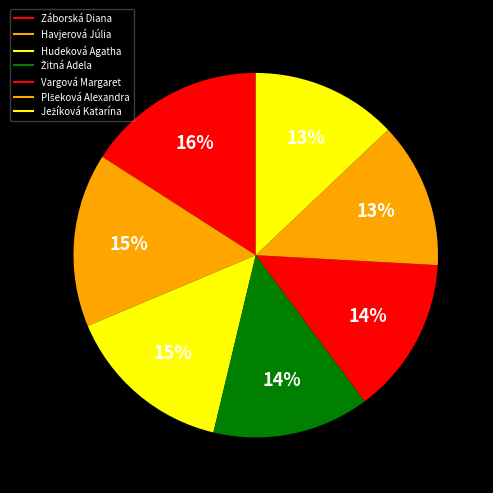

To the nearest percent, what is the difference between the largest and smallest slice percentages?

3%